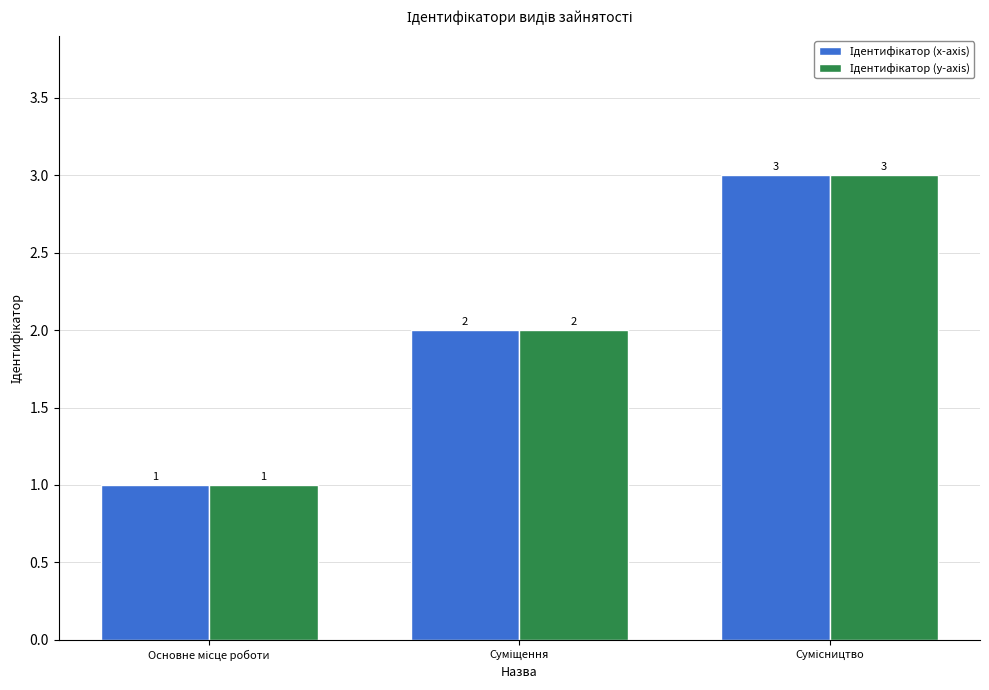

What is the maximum value shown in the chart?

3